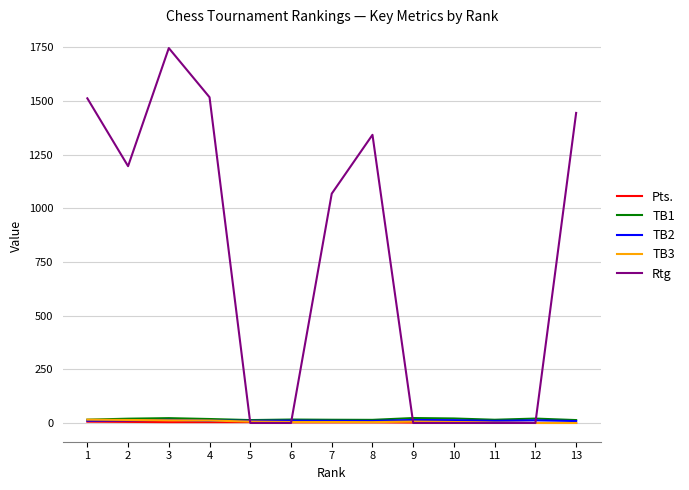

What is the greatest value displayed?

1746.0